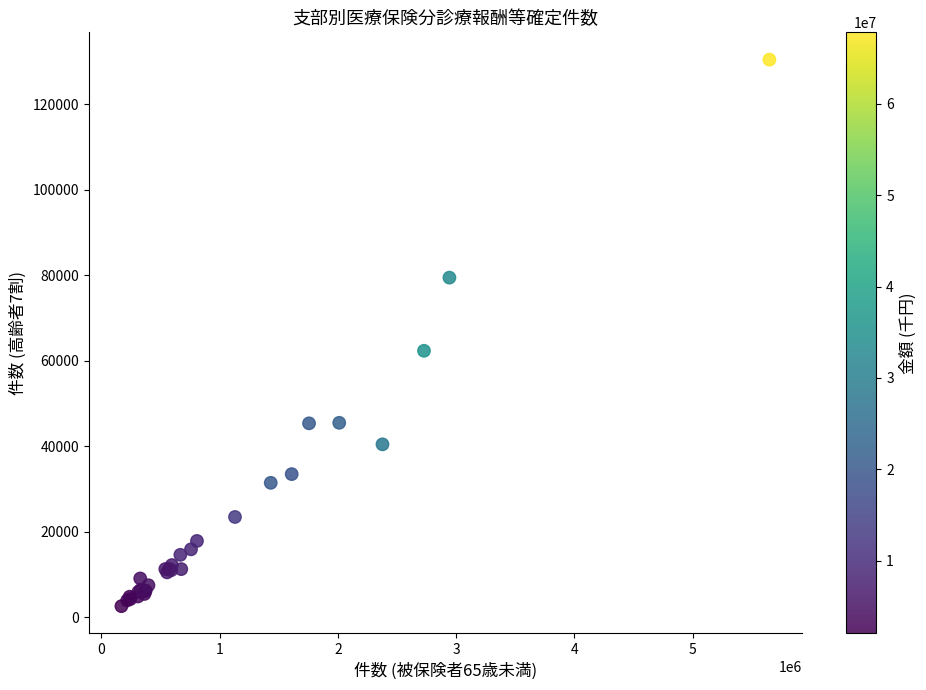

What Y value in the scatter plot is closest to 66506?

62325